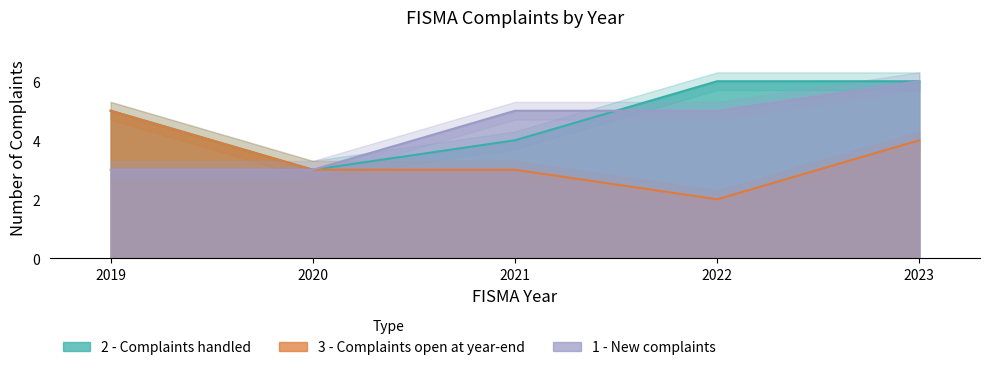

Which has a higher value, 2022 or 2019?

2022